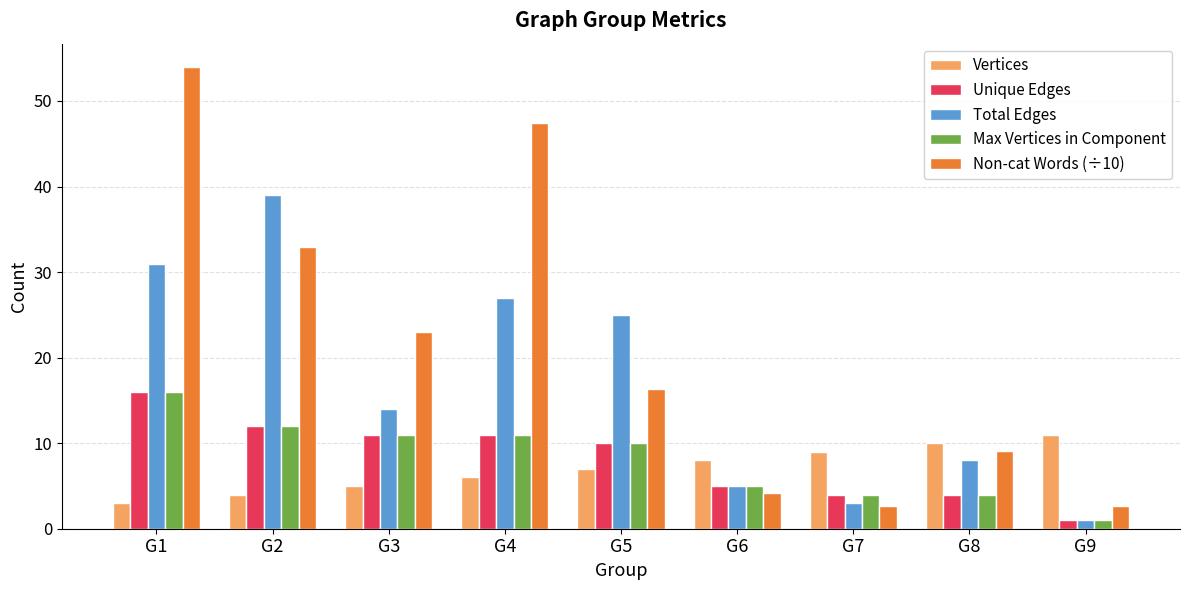

What is the sum of the Max Vertices in Component values at G9 and G1?

17.0